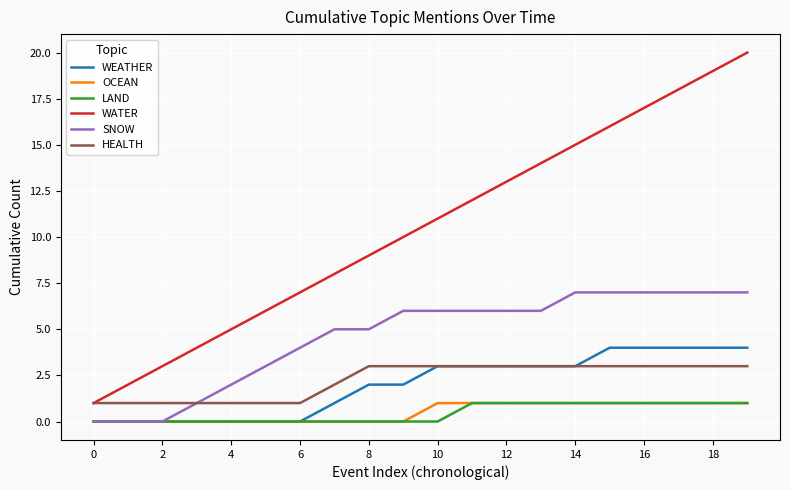

What is the lowest value of the WATER series?

1